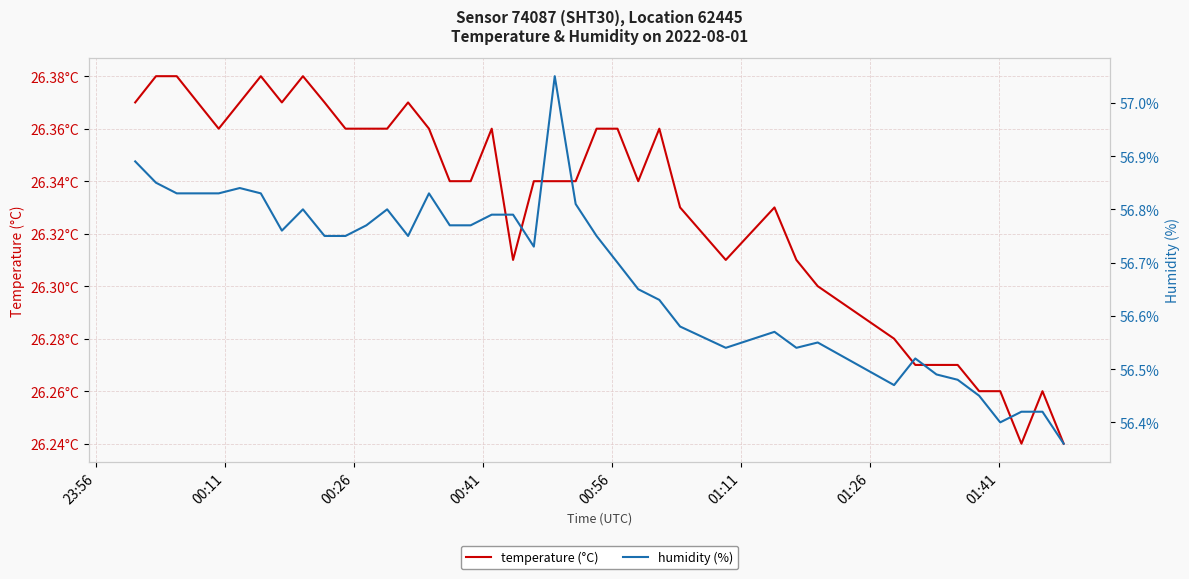

Which series has the largest total across all categories?

humidity (%)